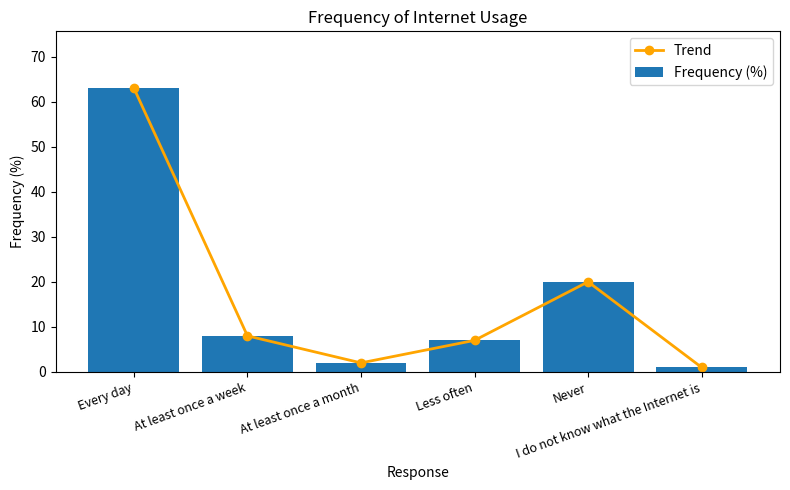

What is the difference between the Trend values at Never and At least once a week?

12